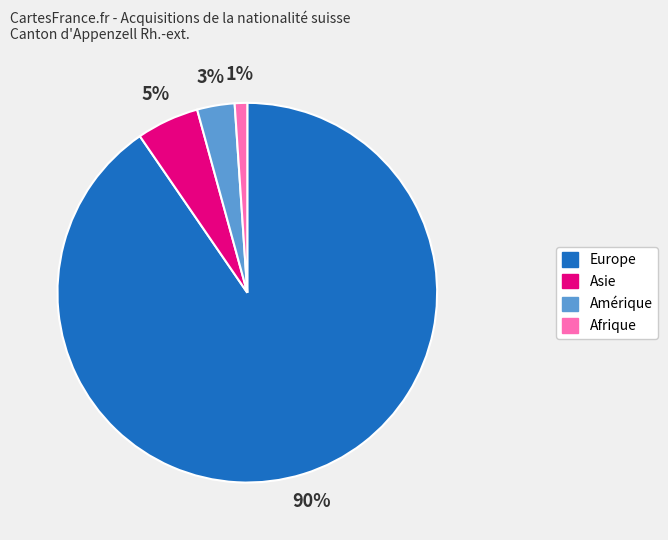

True or false: Amérique accounts for 3% of the total.

True